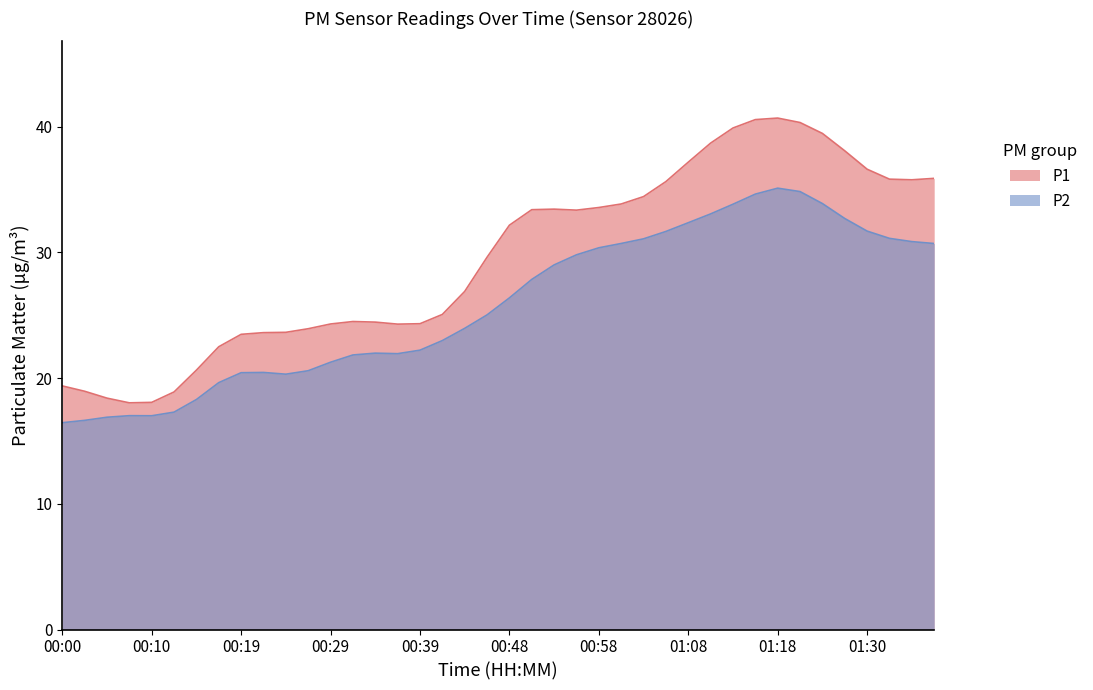

Between 00:39 and 01:30, which is larger?

01:30